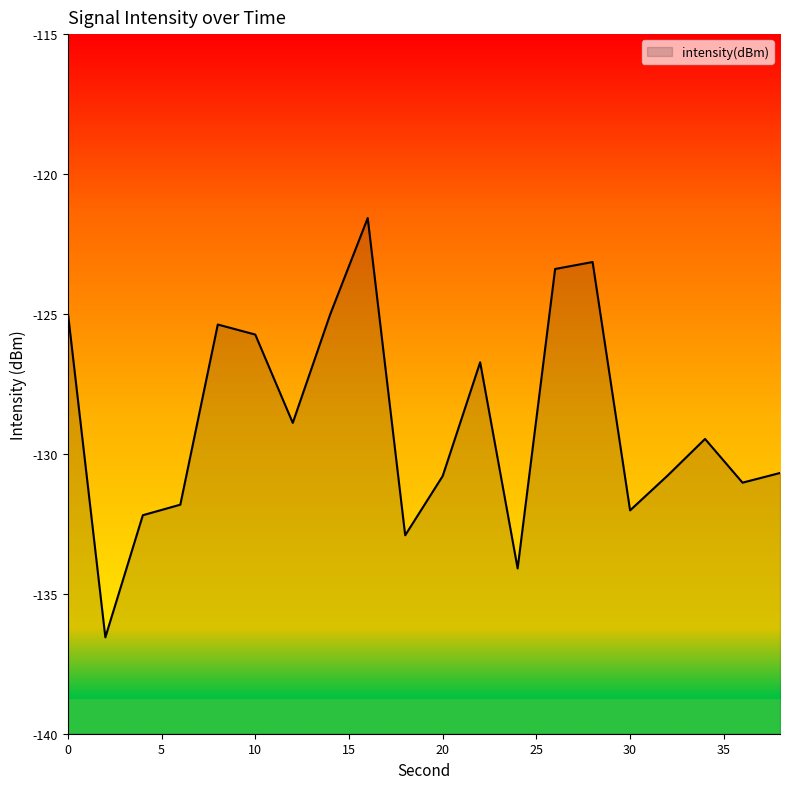

True or false: the data shows -132.0 at 30.

True